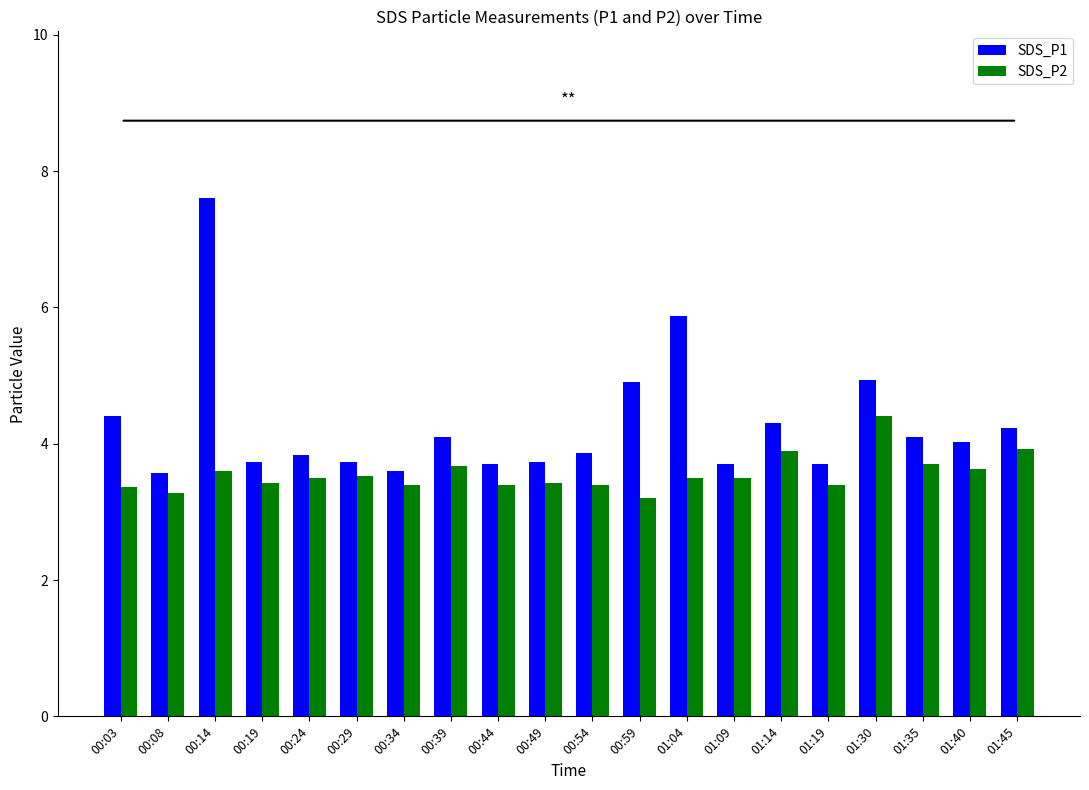

Which series has the largest range (max minus min)?

SDS_P1